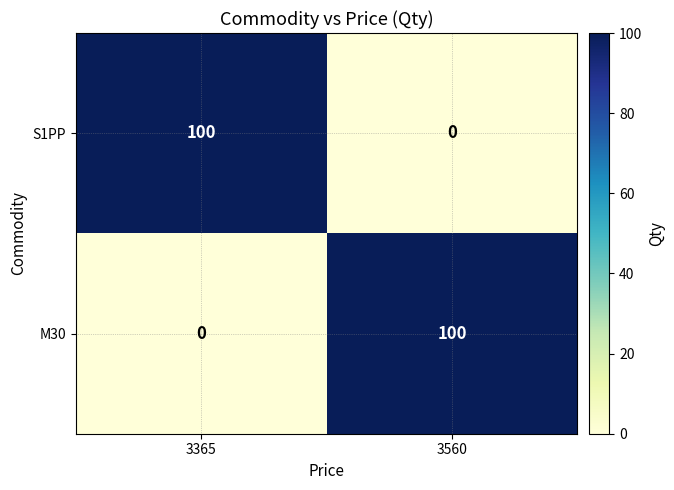

At which label does S1PP reach its minimum?

3560